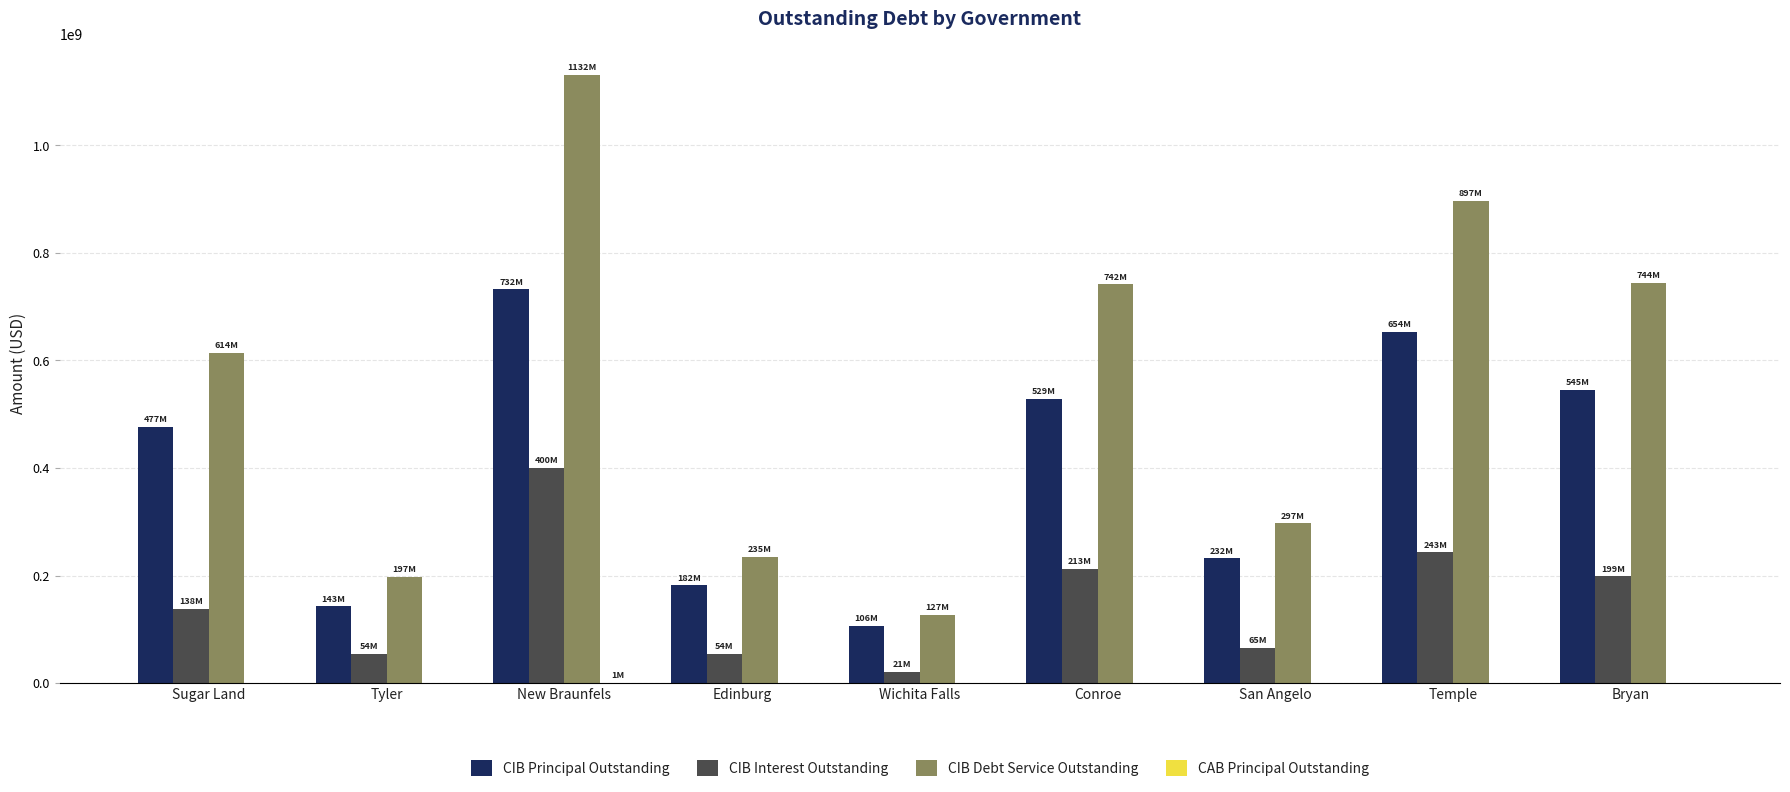

Which series has the largest total across all categories?

CIB Debt Service Outstanding